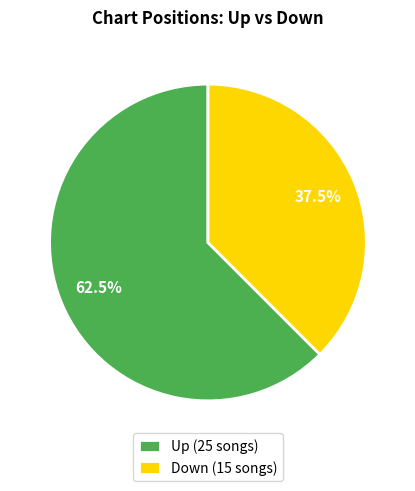

Rank the categories by value from highest to lowest.

Up (25 songs), Down (15 songs)